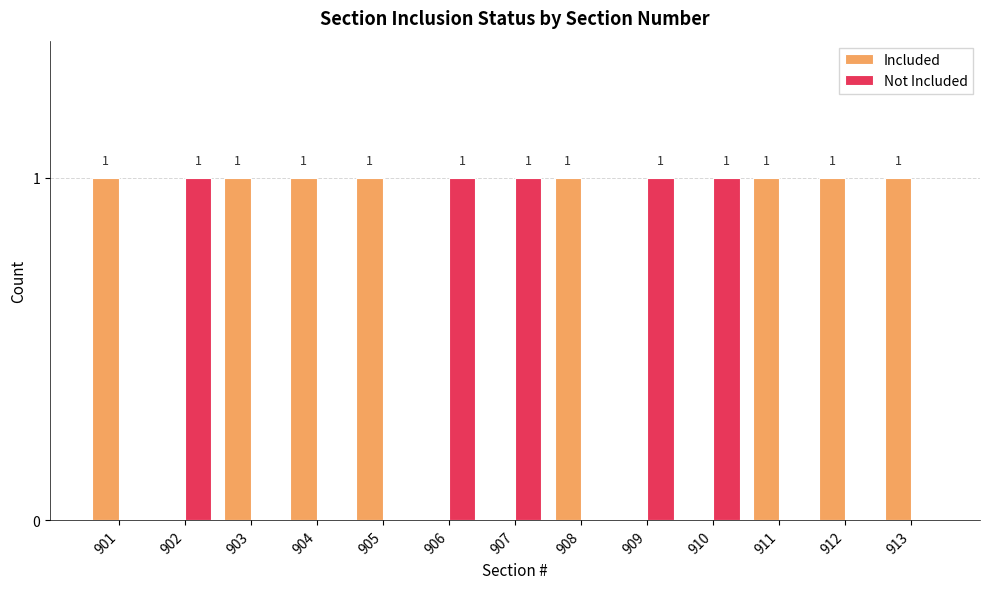

What is the sum of all Included values?

8